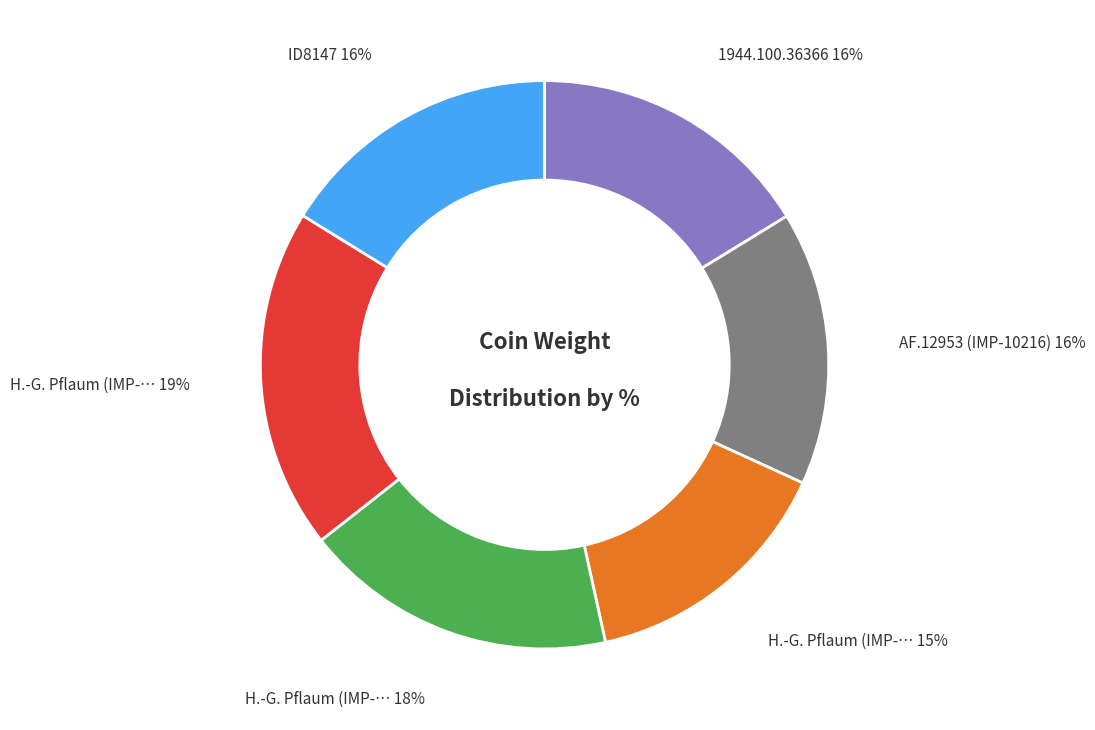

How many slices are in this pie chart?

6